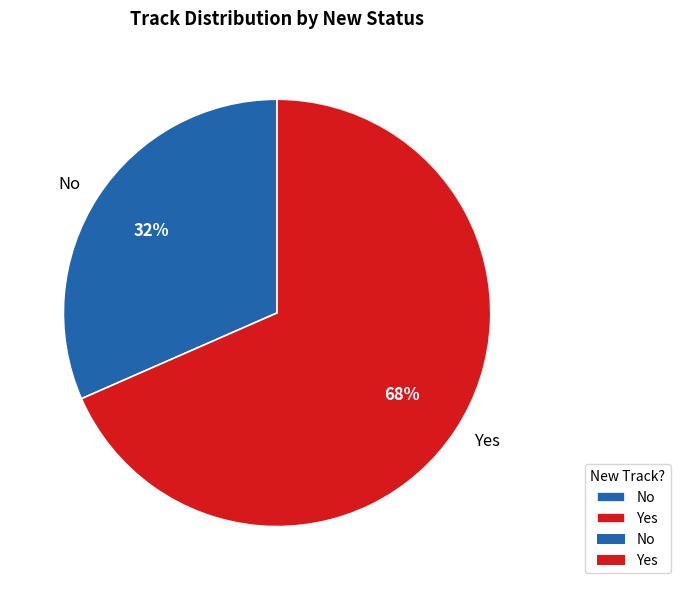

Count the number of slices in the pie.

2